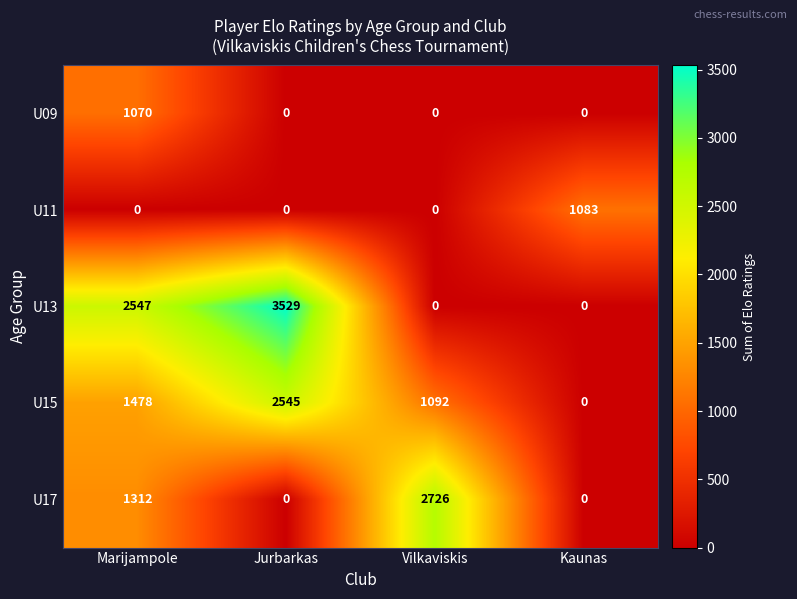

What is the difference between the second highest and second lowest values in the U17 series?

1312